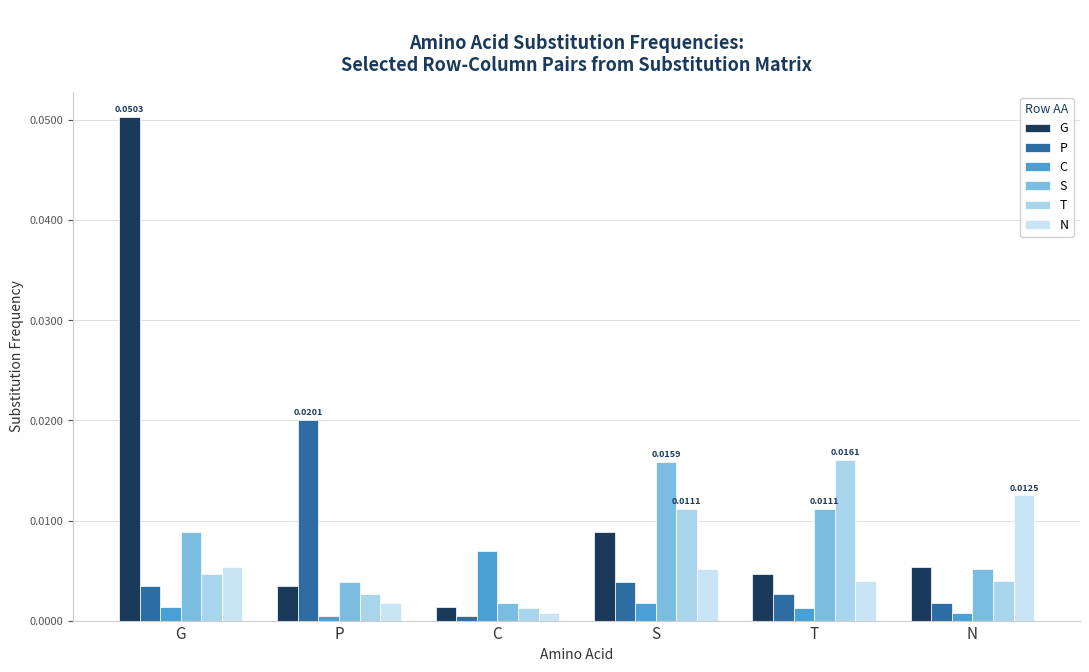

At which category is the sum across all series the highest?

G